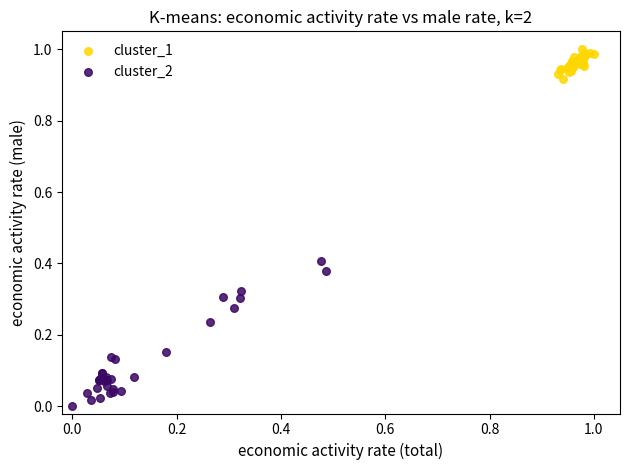

Which series has the widest spread of Y values?

cluster_2